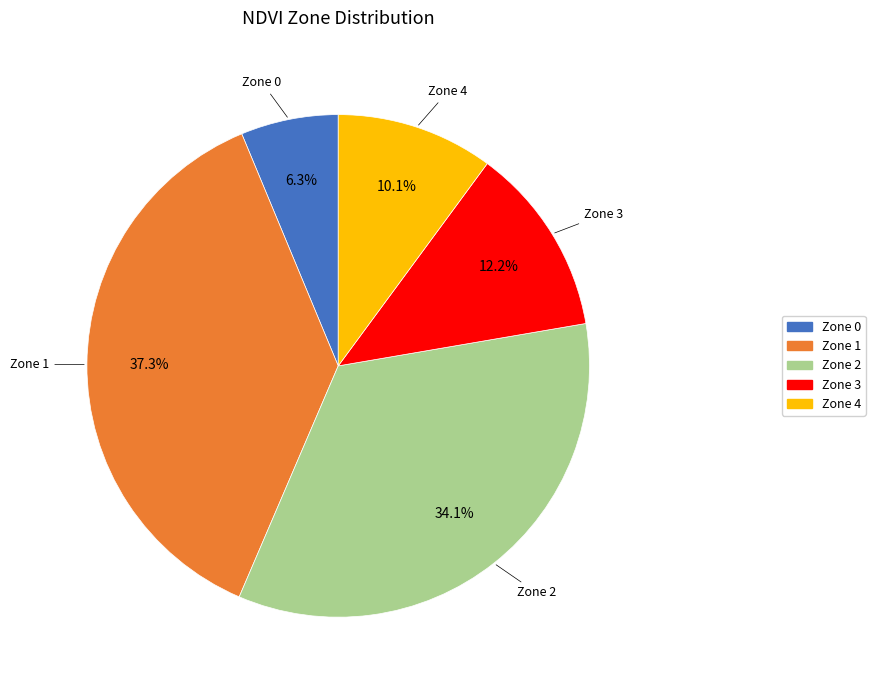

To the nearest percent, what is the combined percentage of Zone 1 and Zone 4?

47%